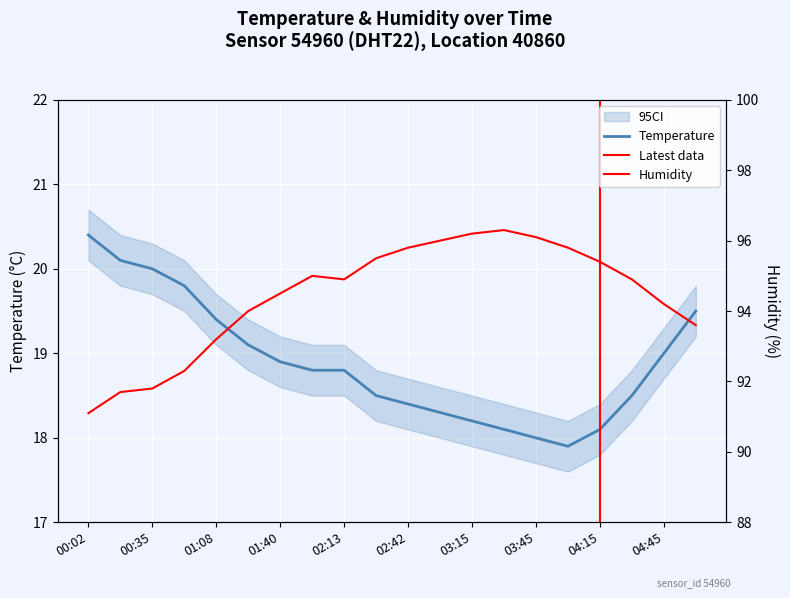

True or false: humidity has a value of 30.7 at 00:35.

False